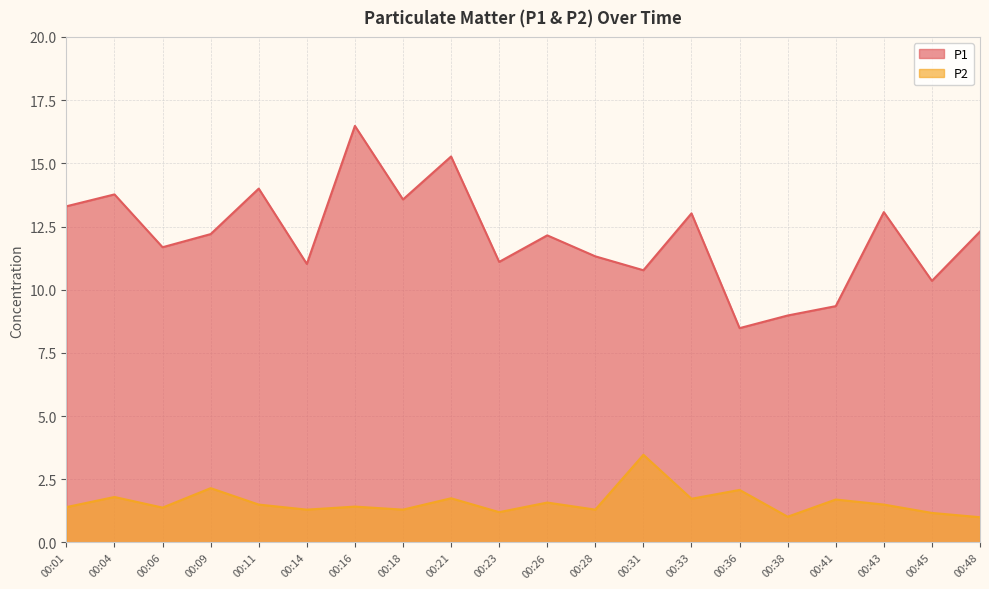

At how many categories does at least one series exceed 1?

20